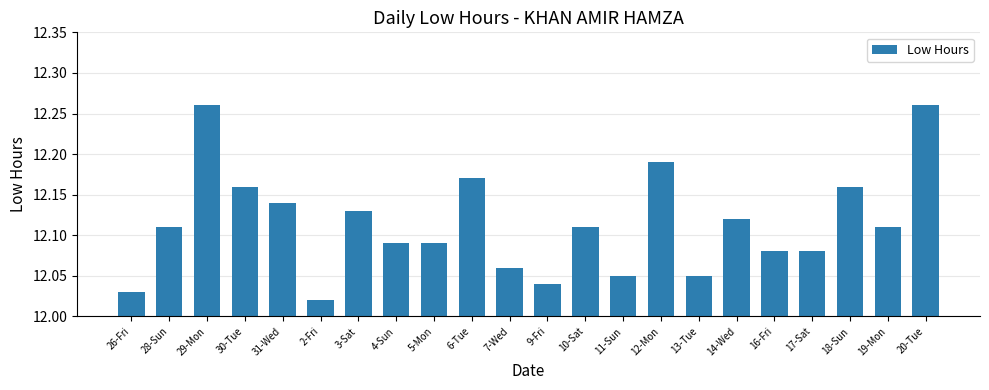

Where is the data nearest to the value 12?

2-Fri